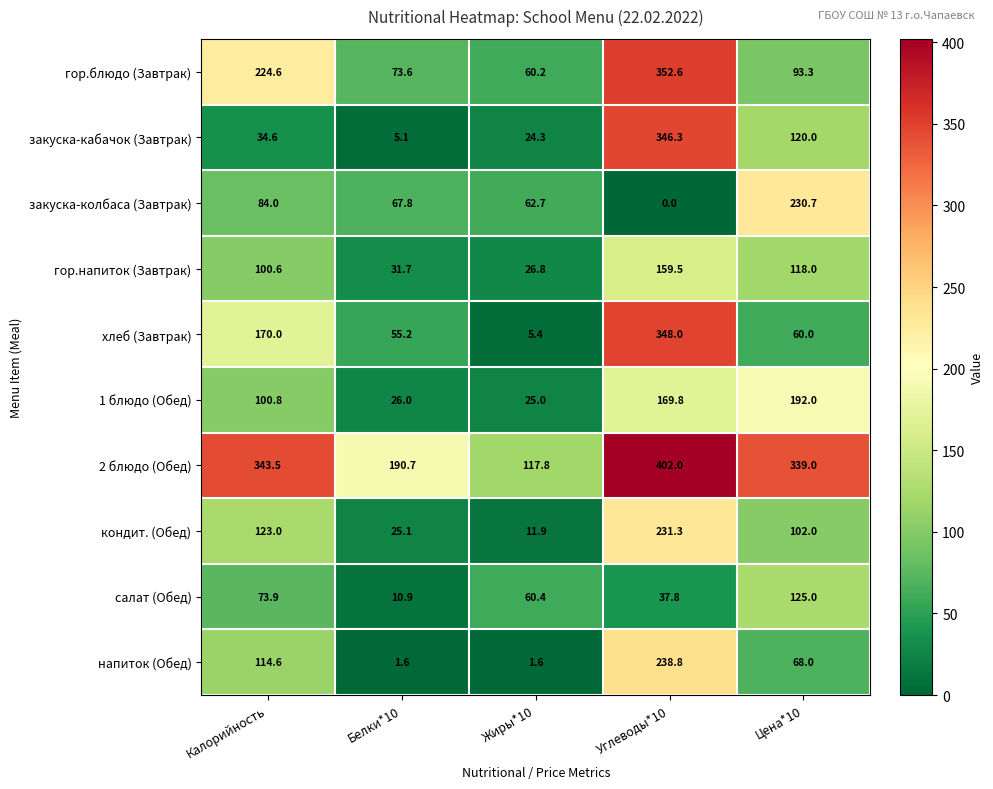

What is the difference between the гор.блюдо (Завтрак) values at Жиры*10 and Белки*10?

13.4